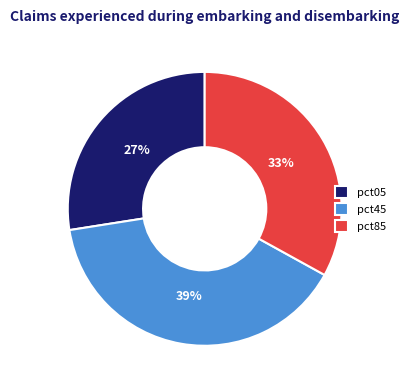

Which slice is the largest?

pct45